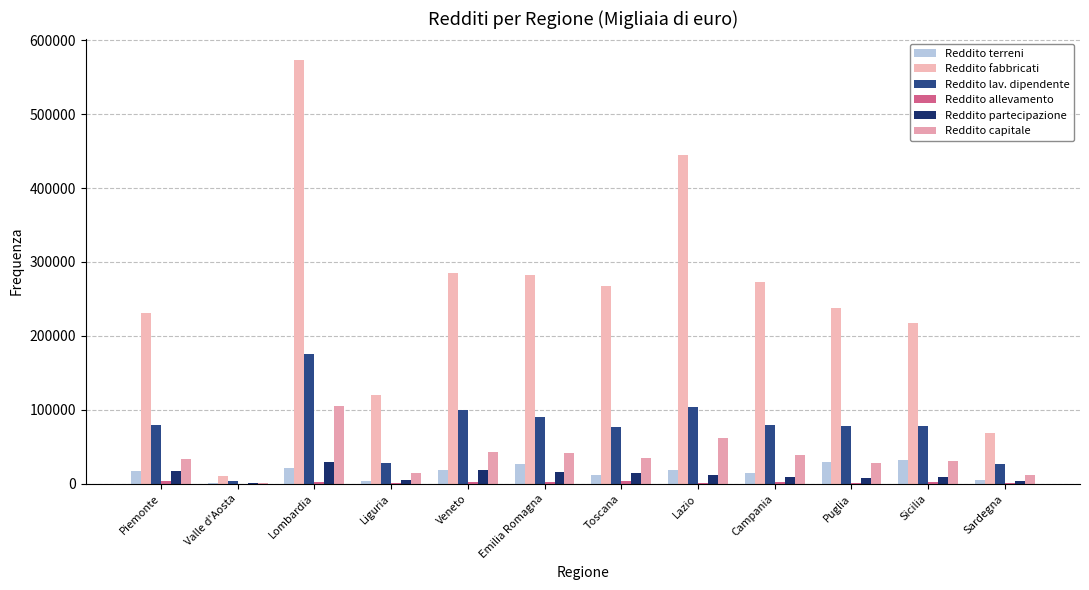

Is it true that Reddito partecipazione equals 13749 at Lombardia?

False